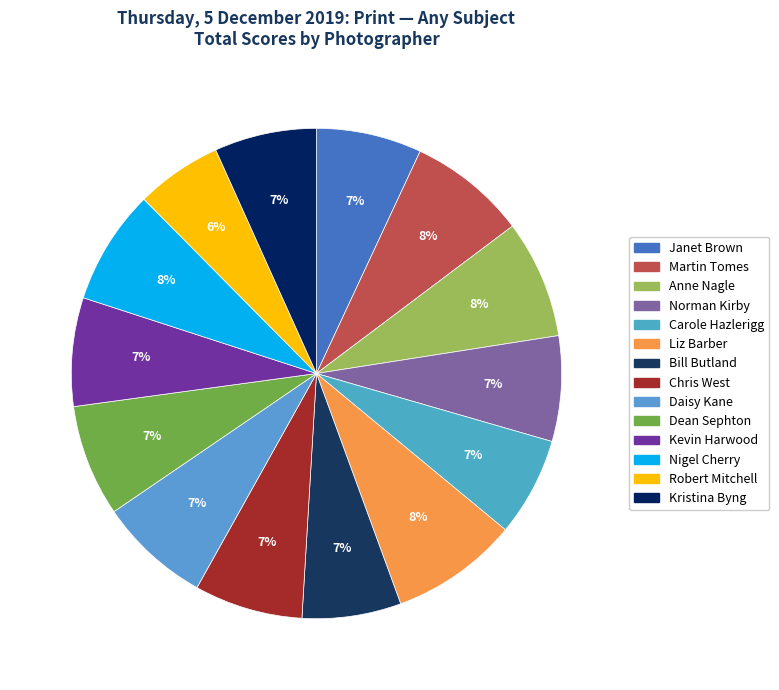

Is Liz Barber the majority of the pie?

No